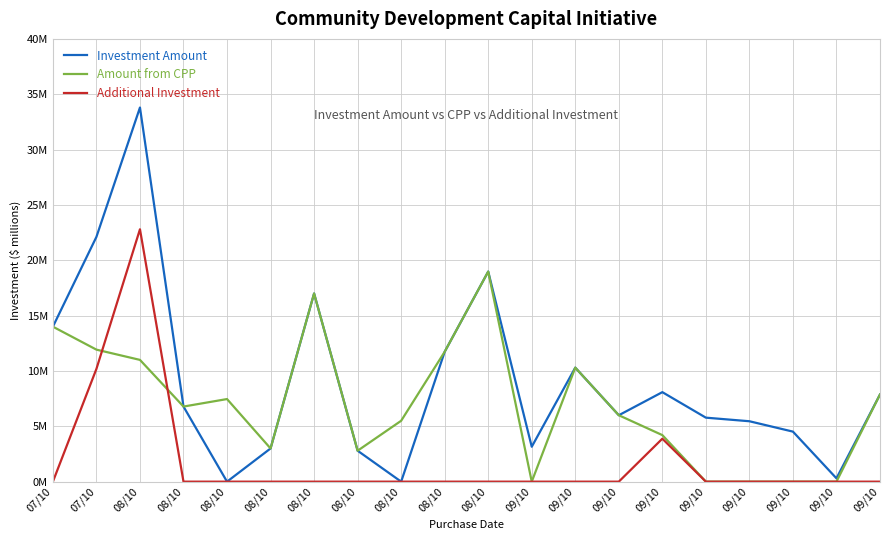

Rank the series at 08/10 from highest to lowest value.

Investment Amount, Additional Investment, Amount from CPP